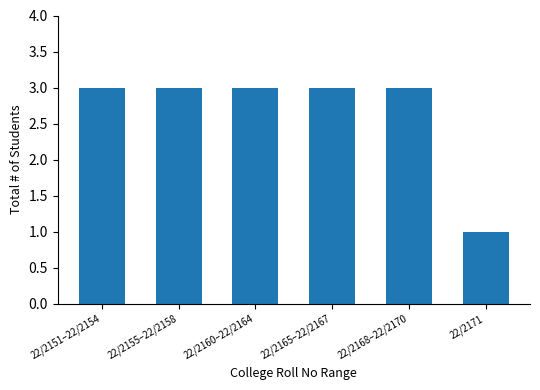

What is the difference between the maximum and minimum values?

2